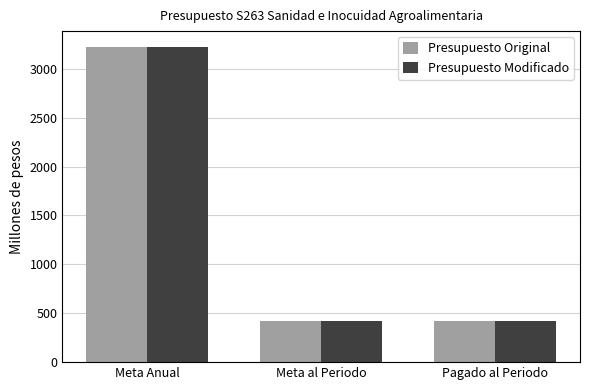

What is the difference between the Presupuesto Original values at Meta al Periodo and Meta Anual?

2802.6